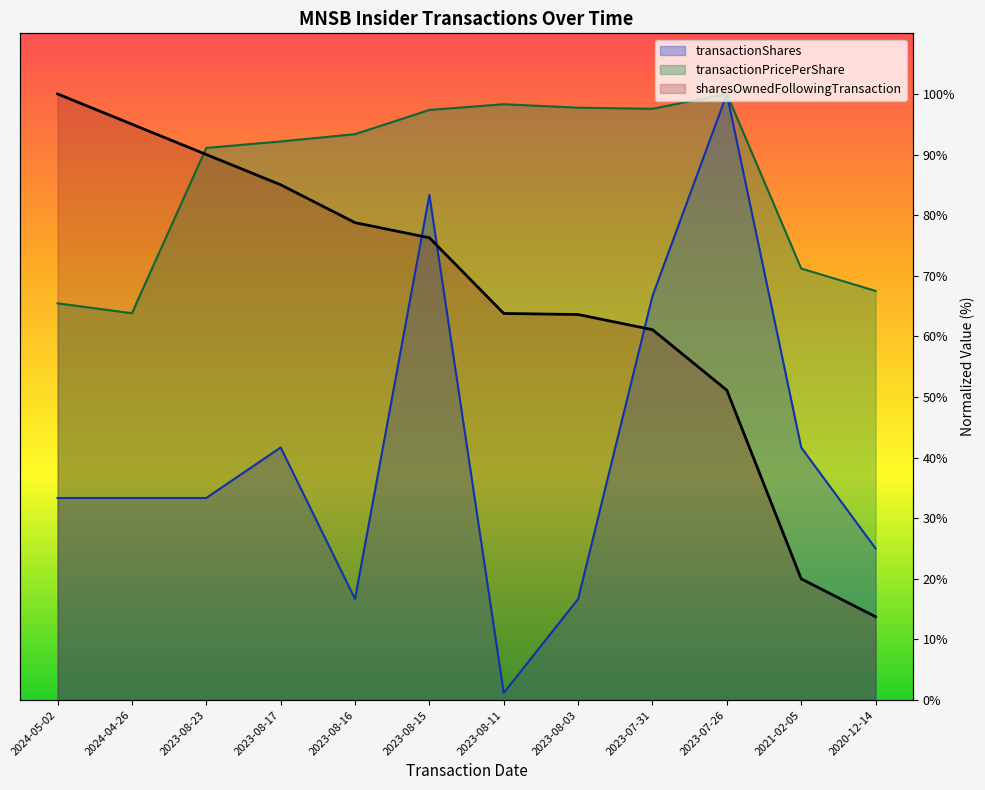

Is it true that transactionPricePerShare equals 126.1 at 2023-08-16?

False